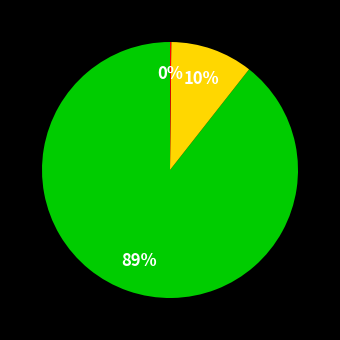

Is there any slice that represents more than half of the pie?

Yes